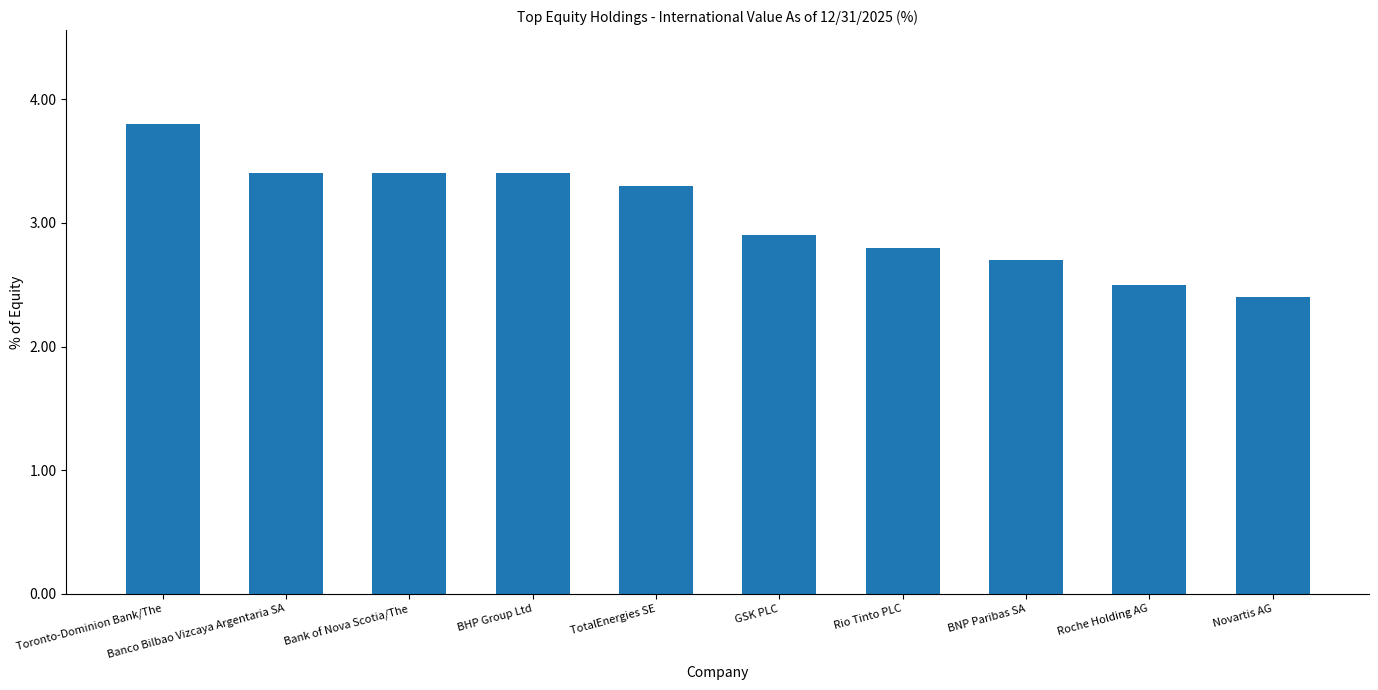

Reading left to right, list all the values displayed in this chart.

Toronto-Dominion Bank/The=3.8	Banco Bilbao Vizcaya Argentaria SA=3.4	Bank of Nova Scotia/The=3.4	BHP Group Ltd=3.4	TotalEnergies SE=3.3	GSK PLC=2.9	Rio Tinto PLC=2.8	BNP Paribas SA=2.7	Roche Holding AG=2.5	Novartis AG=2.4